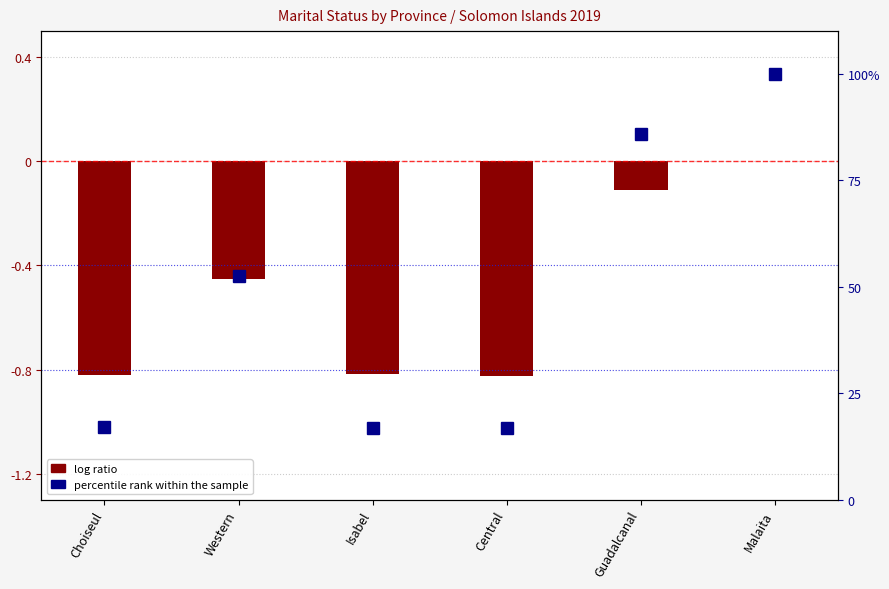

What is the greatest value displayed?

100.0